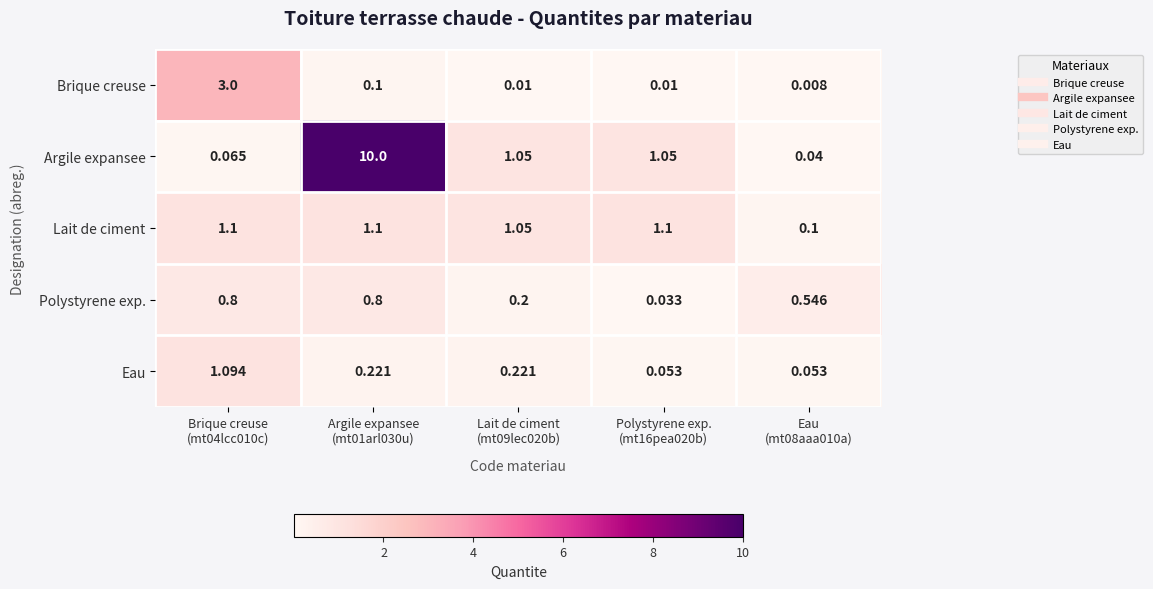

How many distinct data groups are displayed?

5